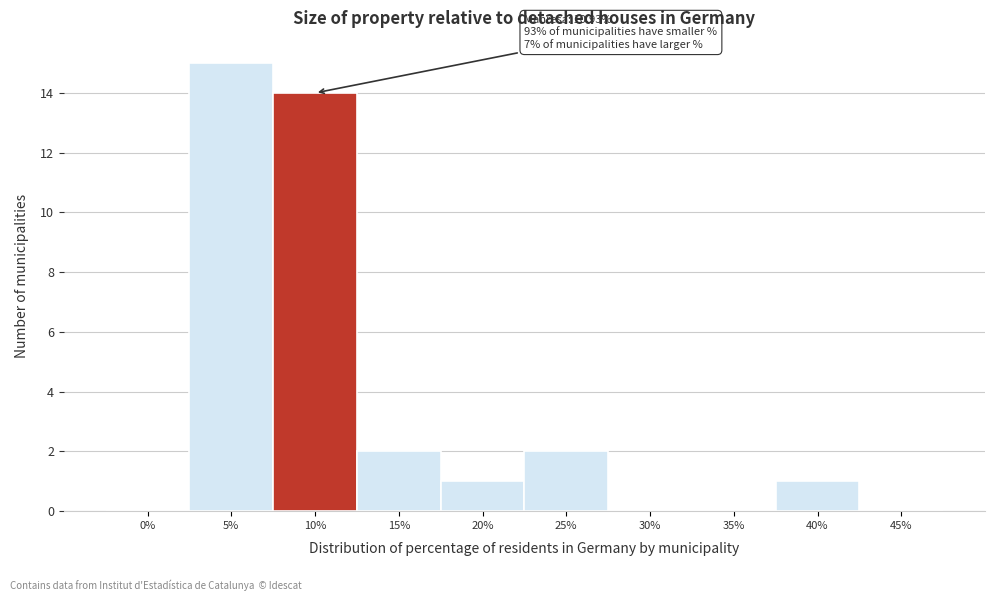

Reading left to right, what are all the values shown in this chart?

0%=0	5%=15	10%=14	15%=2	20%=1	25%=2	30%=0	35%=0	40%=1	45%=0